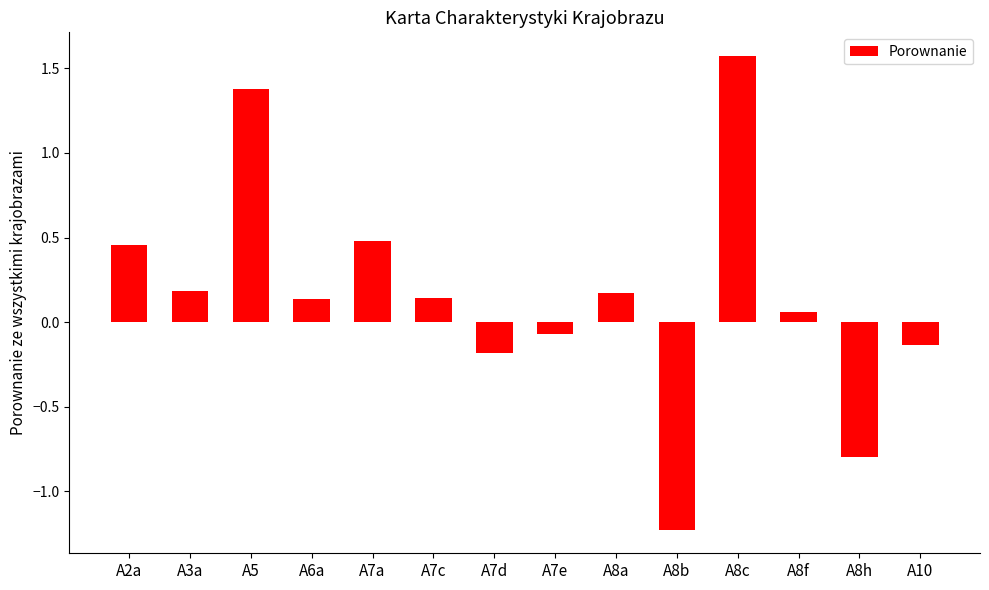

What is the difference between the values at A8c and A7a?

1.1